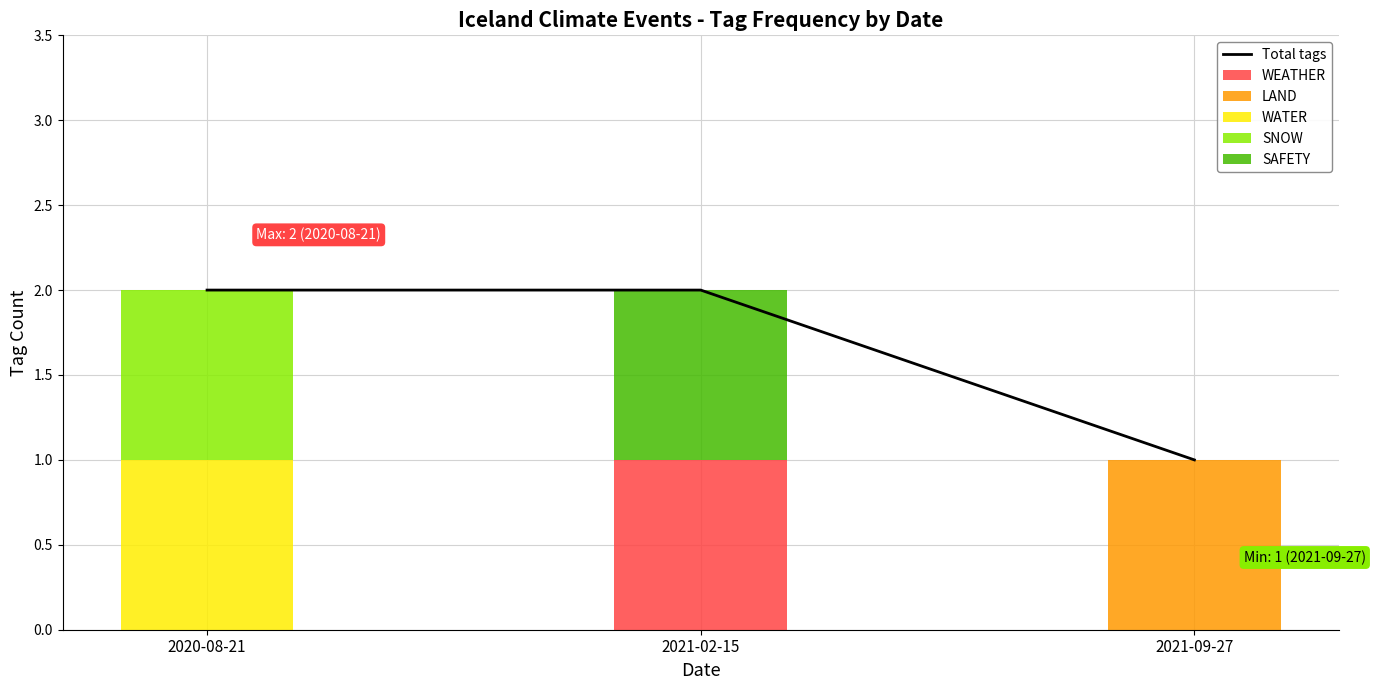

List the series in order of their peak value, lowest first.

WEATHER, LAND, WATER, SNOW, SAFETY, Total tags